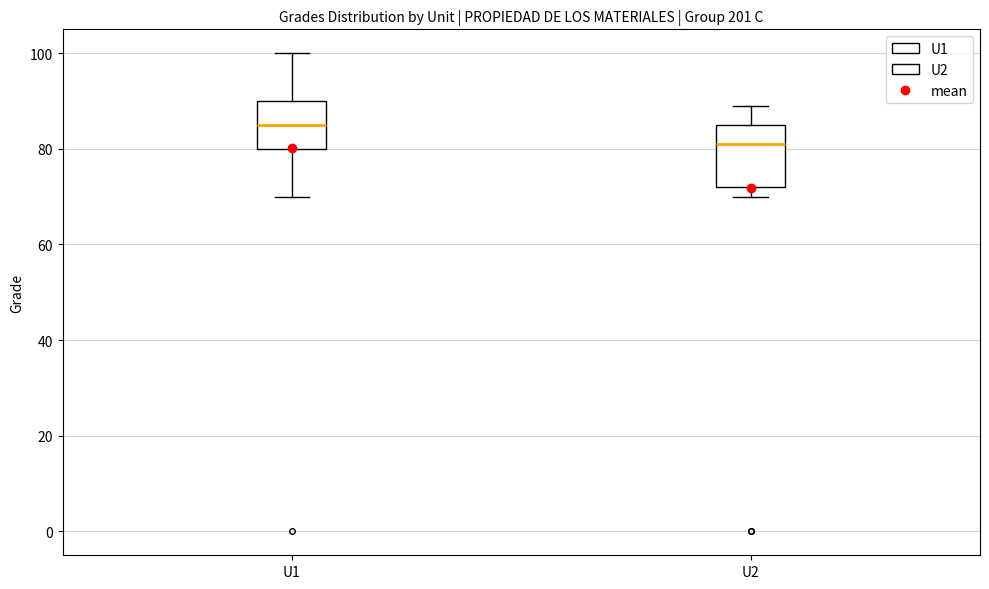

Where does the median line of the box for U2 sit on the y-axis? The values are not printed on the chart, so give them approximately, as read against the axis.

82